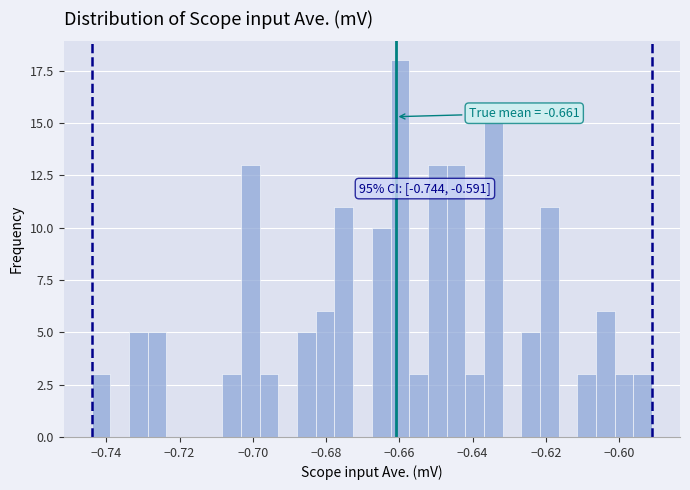

Around what value on the x-axis is the tallest bar? Give the approximate position of its centre, as read against the axis.

-0.660